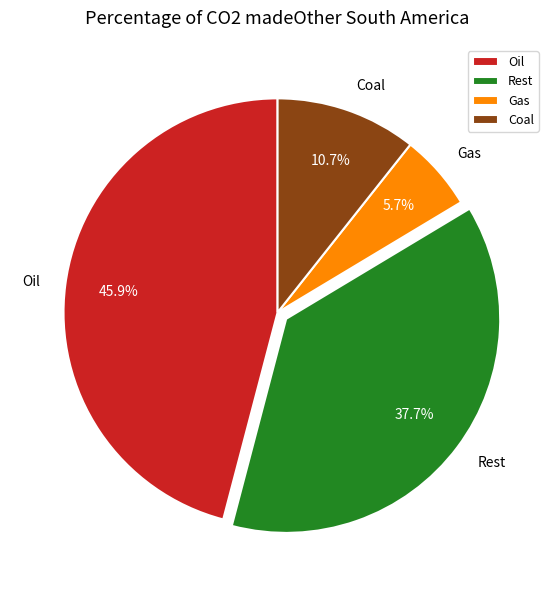

How many slices are in this pie chart?

4